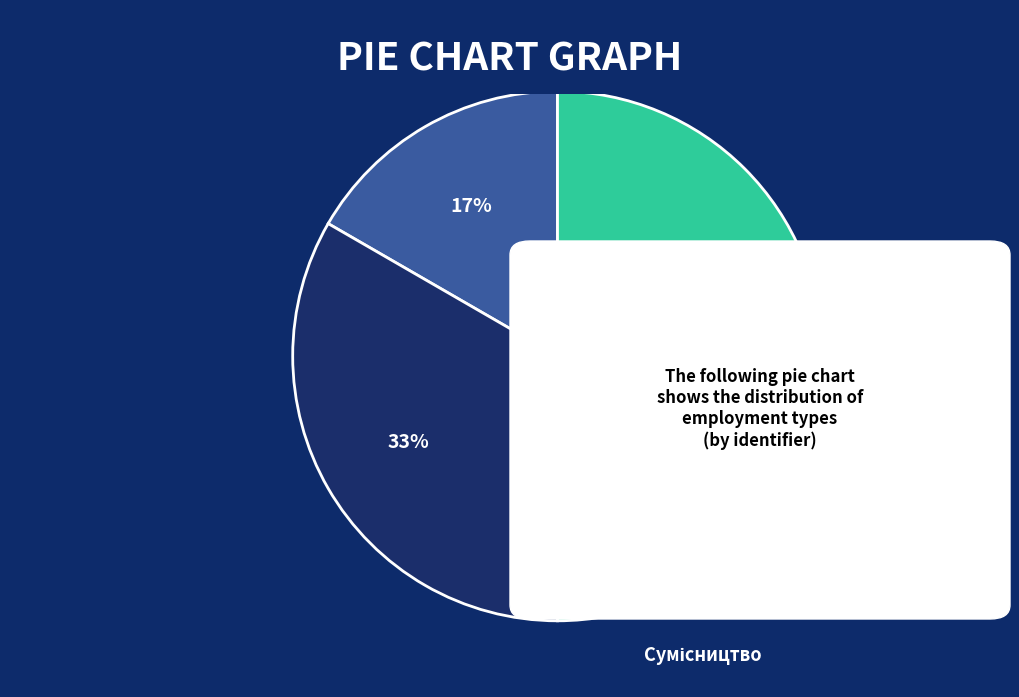

To the nearest percent, what is the difference between the largest and smallest slice percentages?

33%